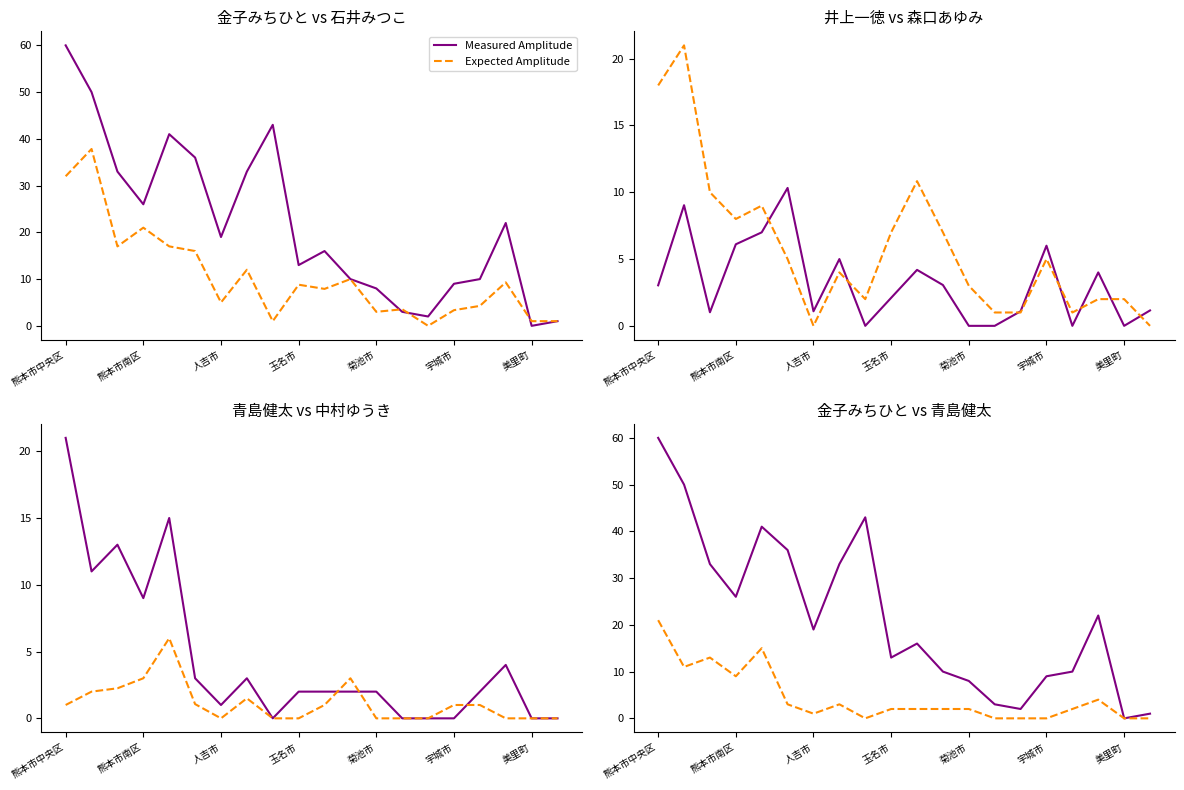

Which has a higher value, 10 or 玉名市?

玉名市